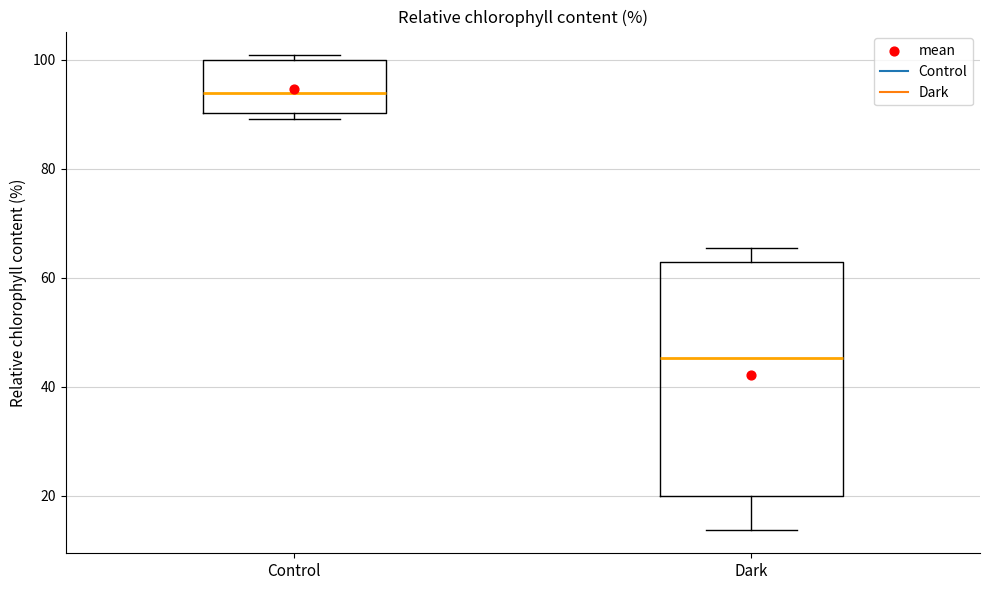

Reading left to right, transcribe this box plot: for each box, give where its median line is, the range the box spans, and where its two whiskers end, as read against the y-axis. The values are not printed on the chart, so give them approximately, as read against the axis.

Control: median 94, box 90 to 100, whiskers 90 (just below the box's lower edge) to 100 (just above the box's upper edge)
Dark: median 46, box 20 to 62, whiskers 14 to 66